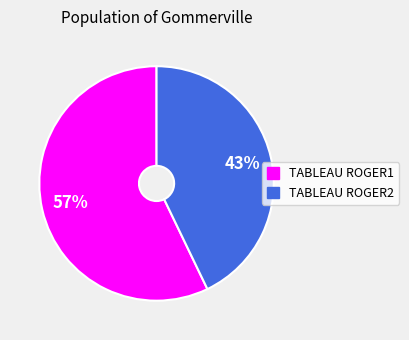

Rank the categories by value from lowest to highest.

TABLEAU ROGER2, TABLEAU ROGER1